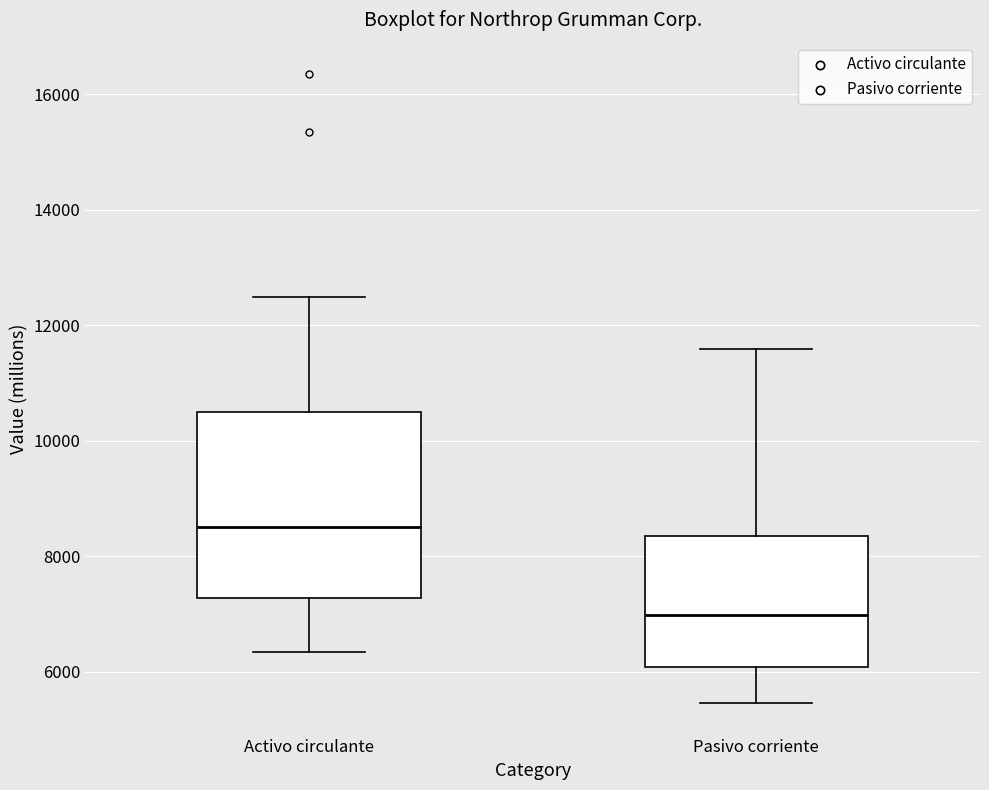

Where does the median line of the box for Pasivo corriente sit on the y-axis? The values are not printed on the chart, so give them approximately, as read against the axis.

7000